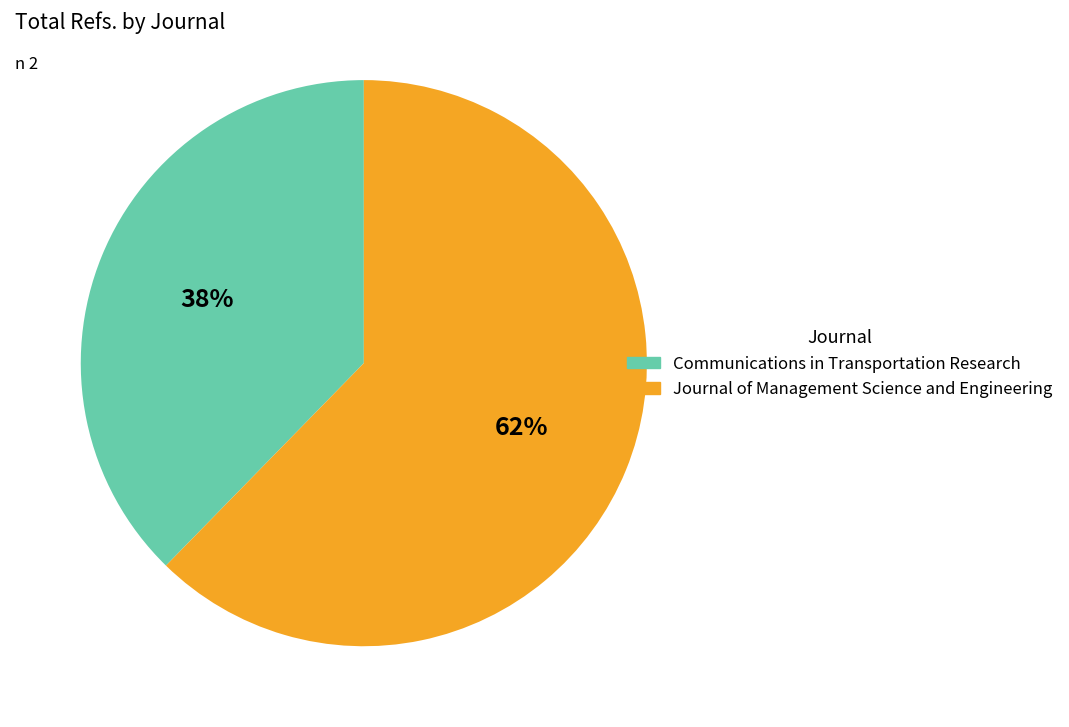

The Communications in Transportation Research slice represents 52% of the pie. True or false?

False